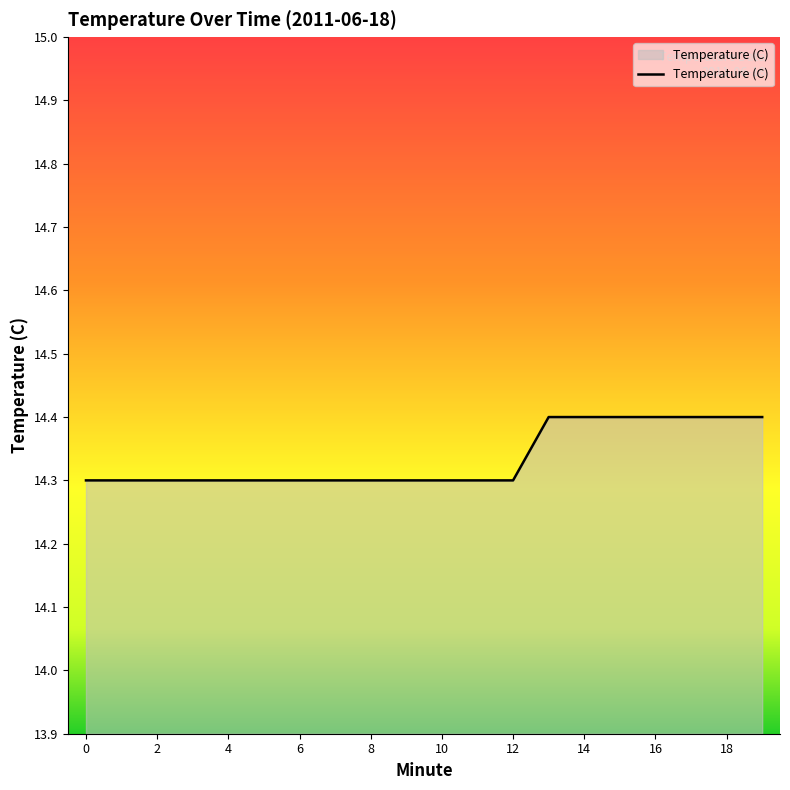

What is the greatest value displayed?

14.4